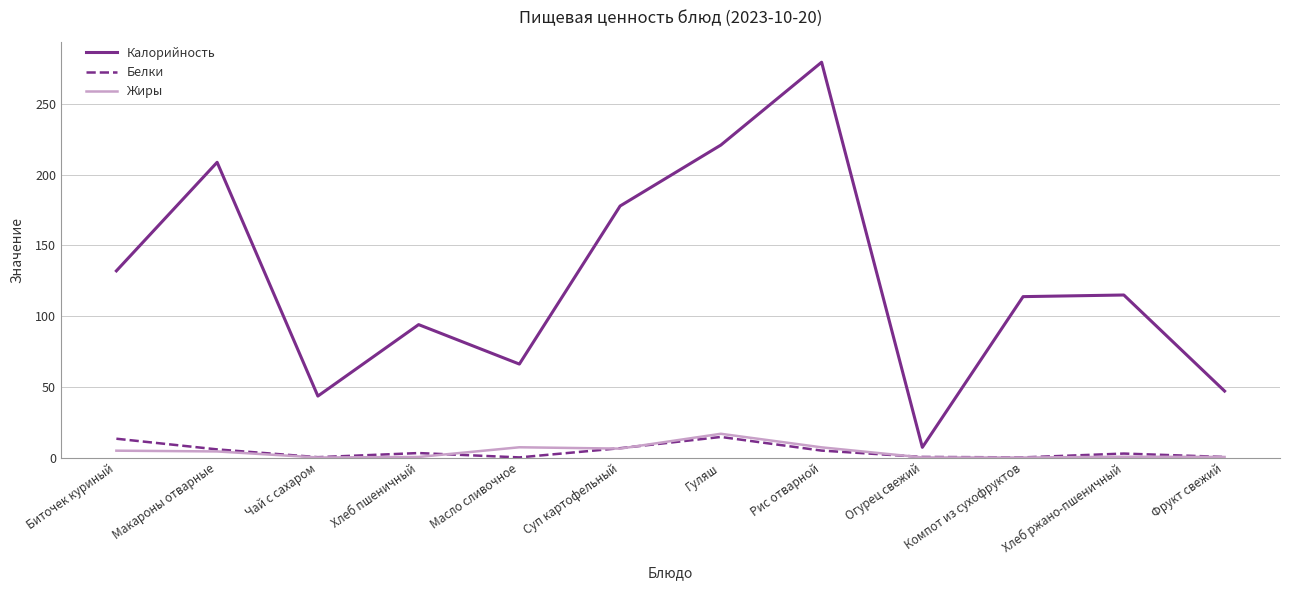

True or false: Жиры and Калорийность cross at least once.

False